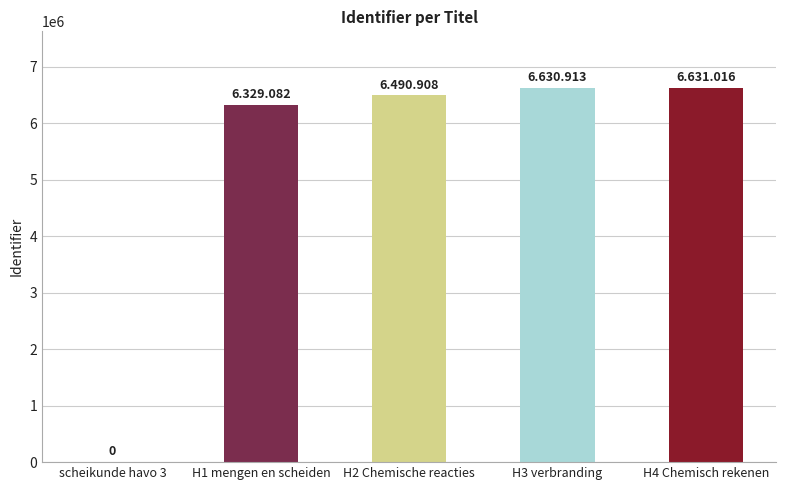

Is it true that the value at scheikunde havo 3 is -3657697?

False